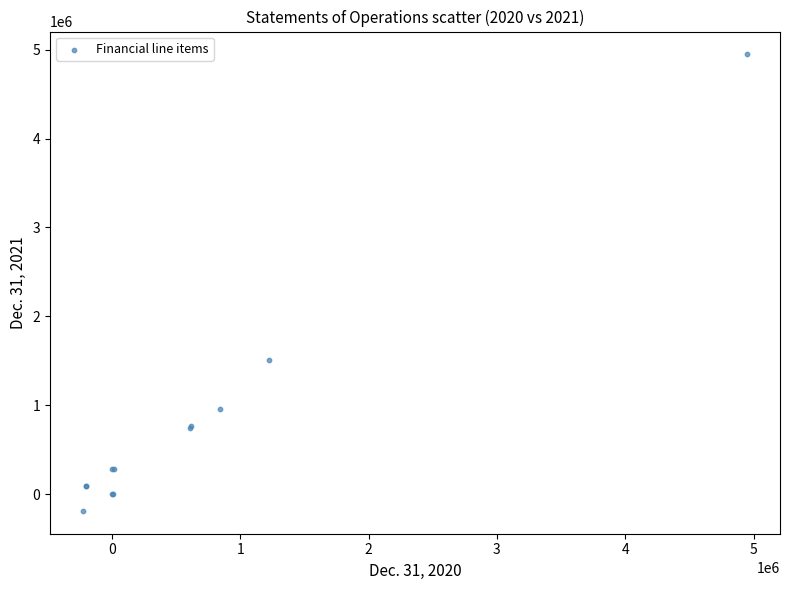

What Y value in the scatter plot is closest to 2378315?

1512028.0